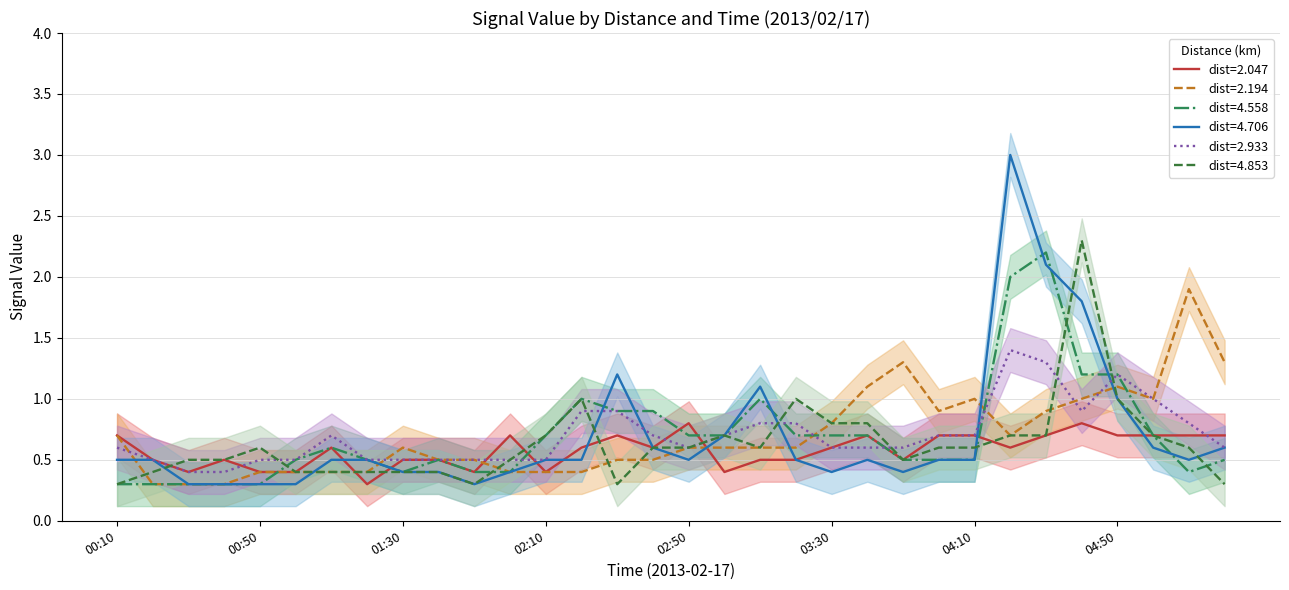

How many intersections are there between 4.853 and 2.933?

7